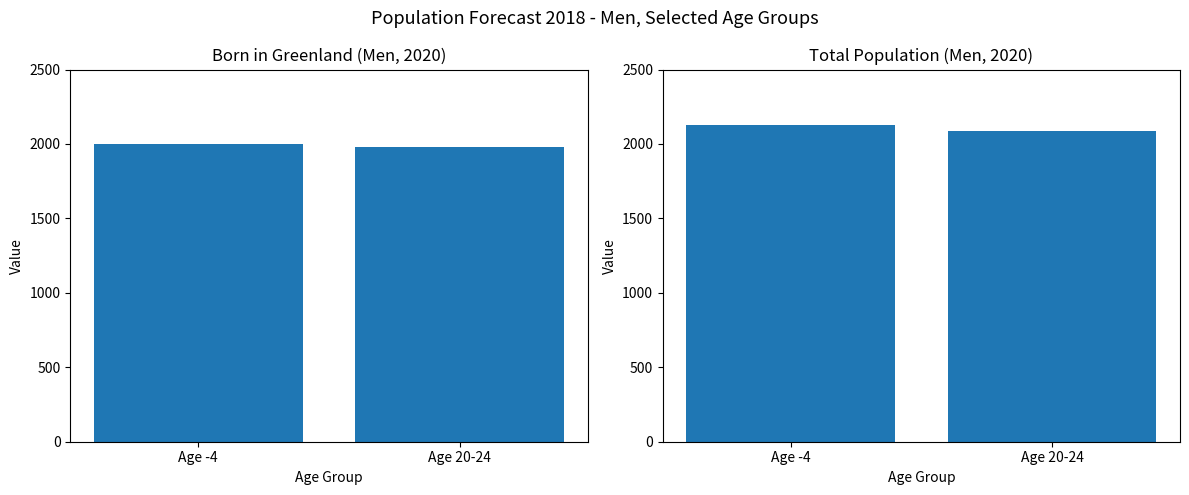

Rank the series by their maximum value, from highest to lowest.

Total 2020, Born in Greenland 2020